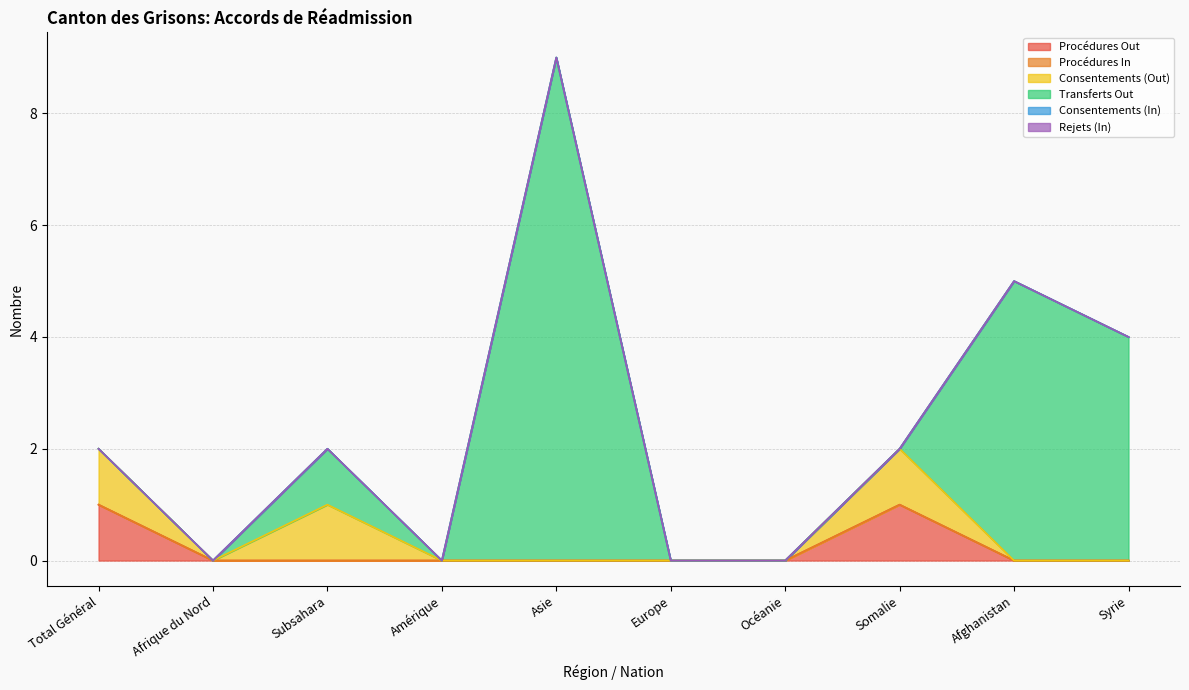

At which label is Procédures Out closest to 0?

Afrique du Nord